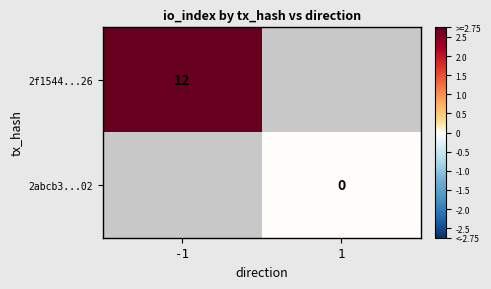

List the labels in order of 2f1544...26 value, smallest first.

-1, 1